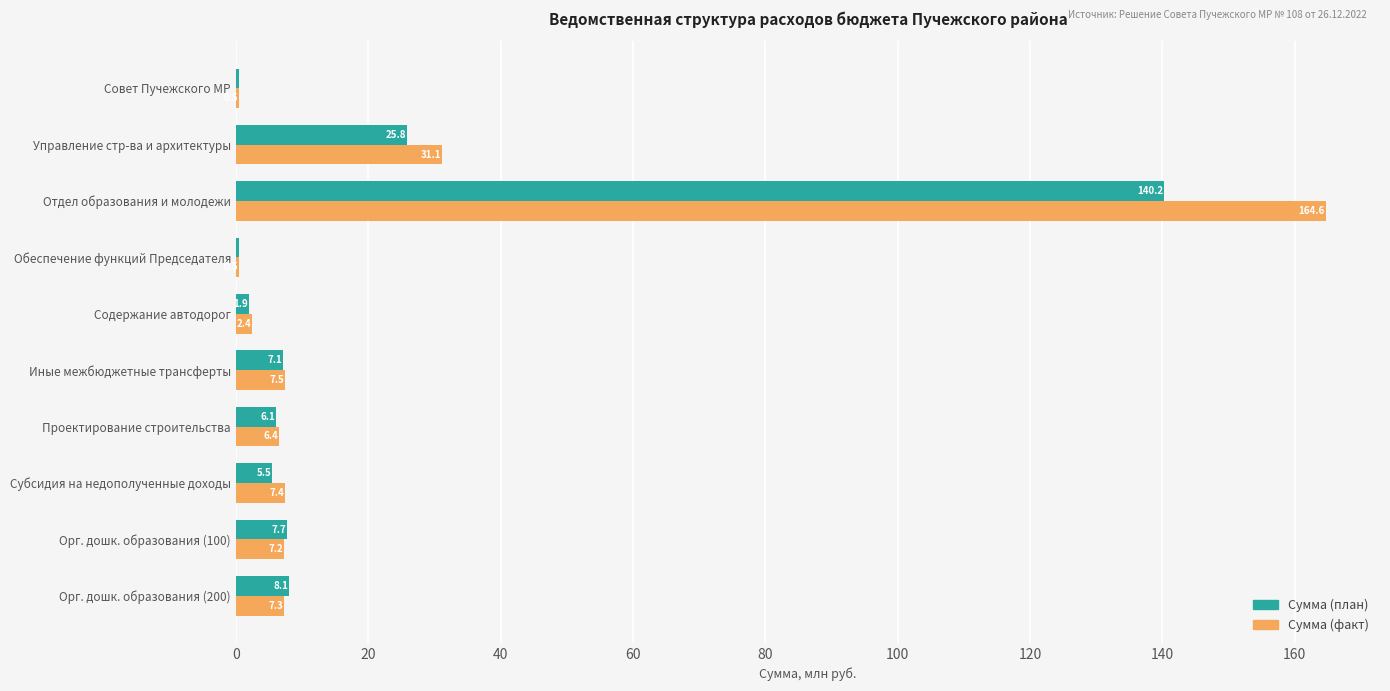

Which category has the highest value across all series?

Отдел образования и молодежи